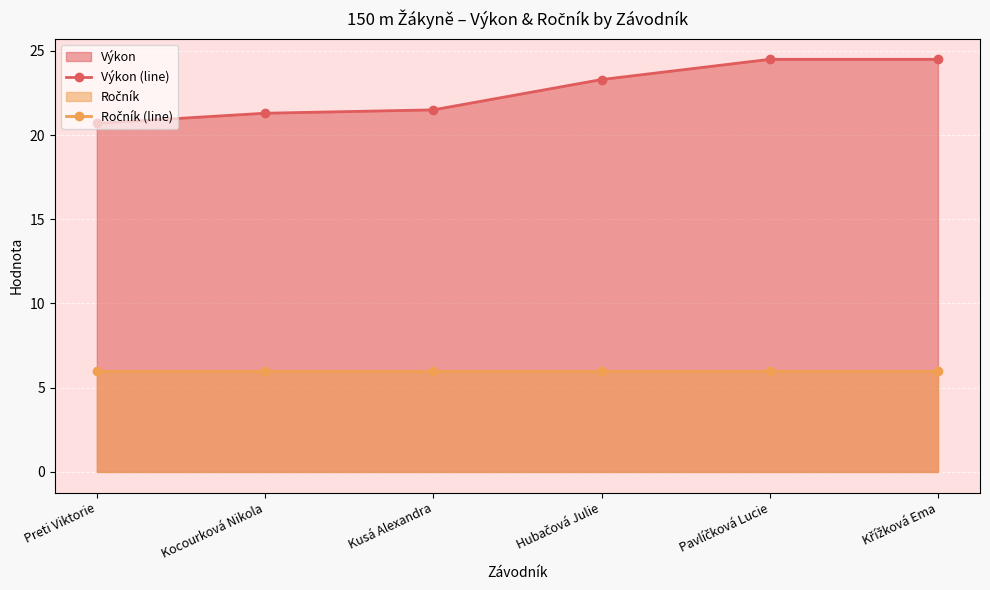

What is the spread (max minus min) of values at Preti Viktorie?

14.7